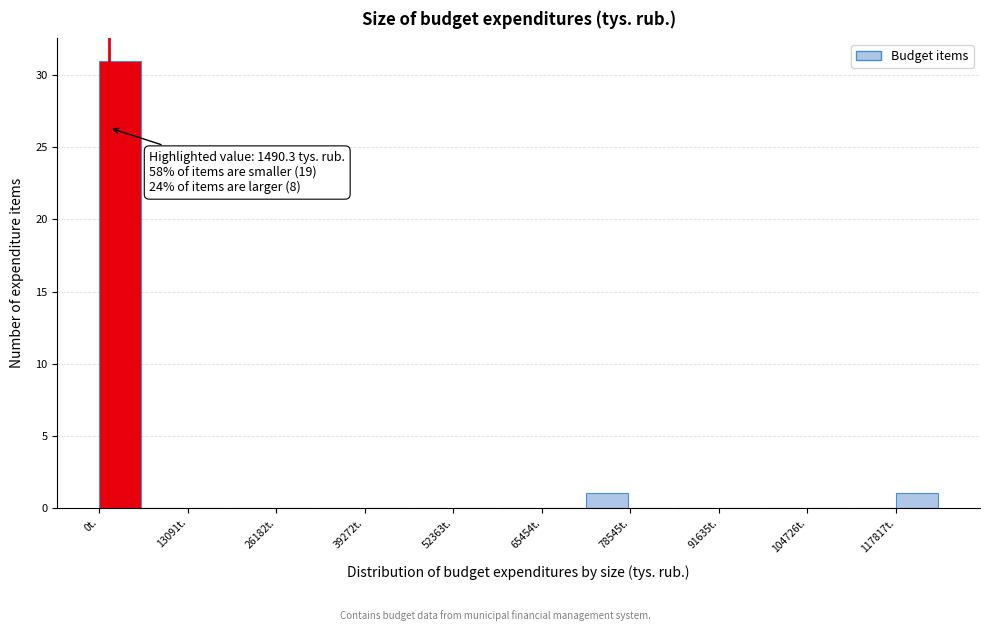

Read against the x-axis, roughly where is the centre of the tallest bar?

4000